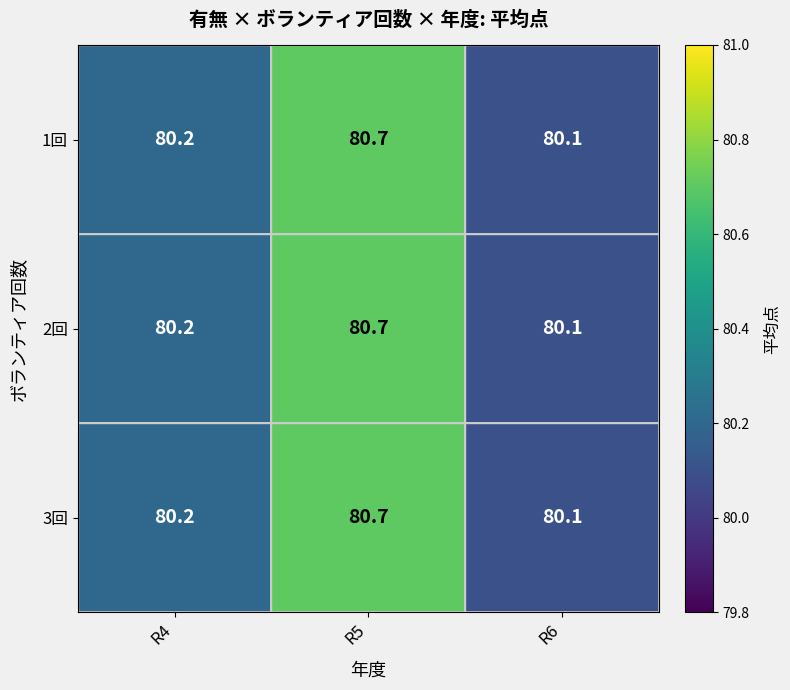

At how many categories does at least one series exceed 80?

3